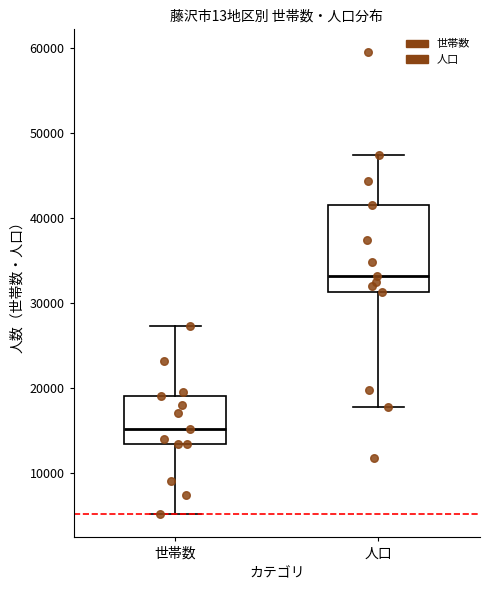

Reading left to right, read every box against the y-axis: the position of its median line, the range the box covers, and the ends of its whiskers. The values are not printed on the chart, so give them approximately, as read against the axis.

世帯数: median 15000, box 13000 to 19000, whiskers 5000 to 27000
人口: median 33000, box 31000 to 42000, whiskers 18000 to 47000